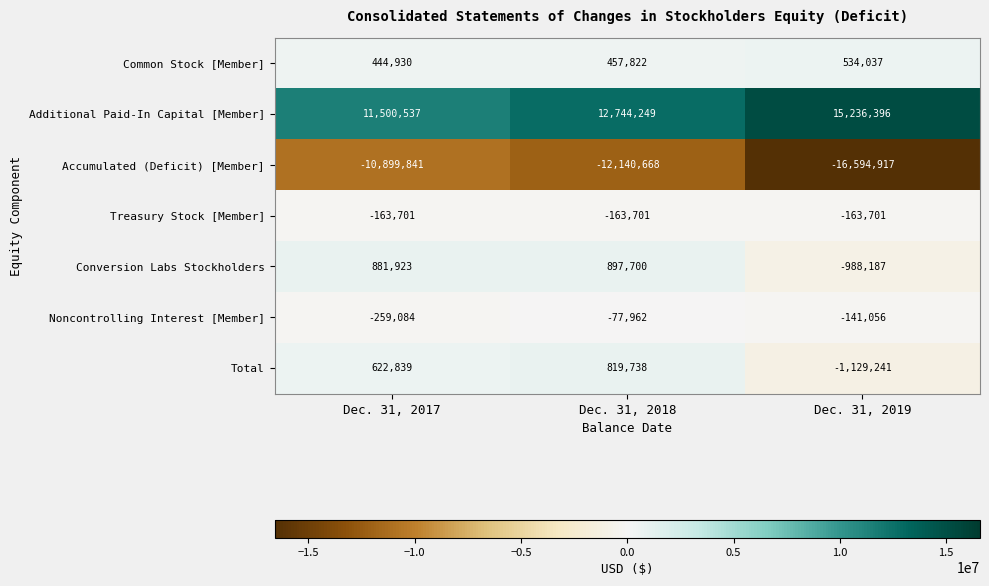

What is the spread (max minus min) of values at Dec. 31, 2018?

24884917